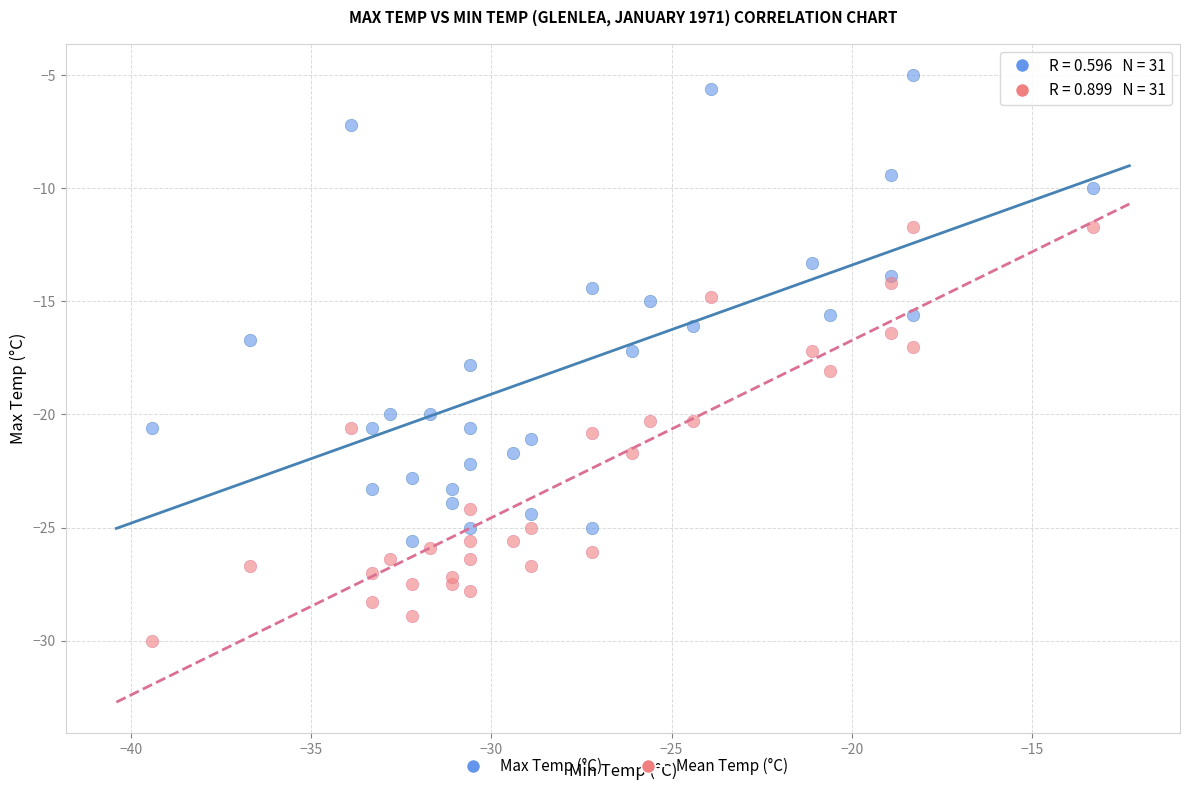

Which series contains the lowest Y value?

Mean Temp (°C)